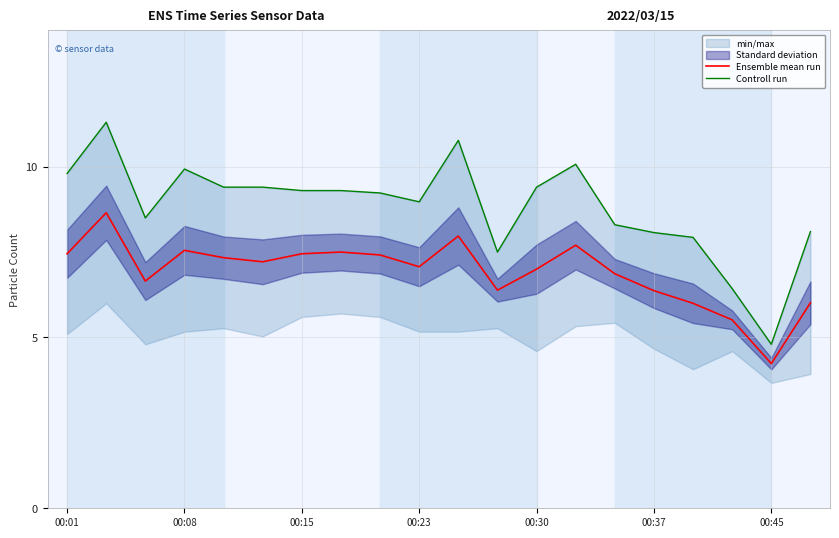

What is the maximum value for Ensemble mean run?

8.7